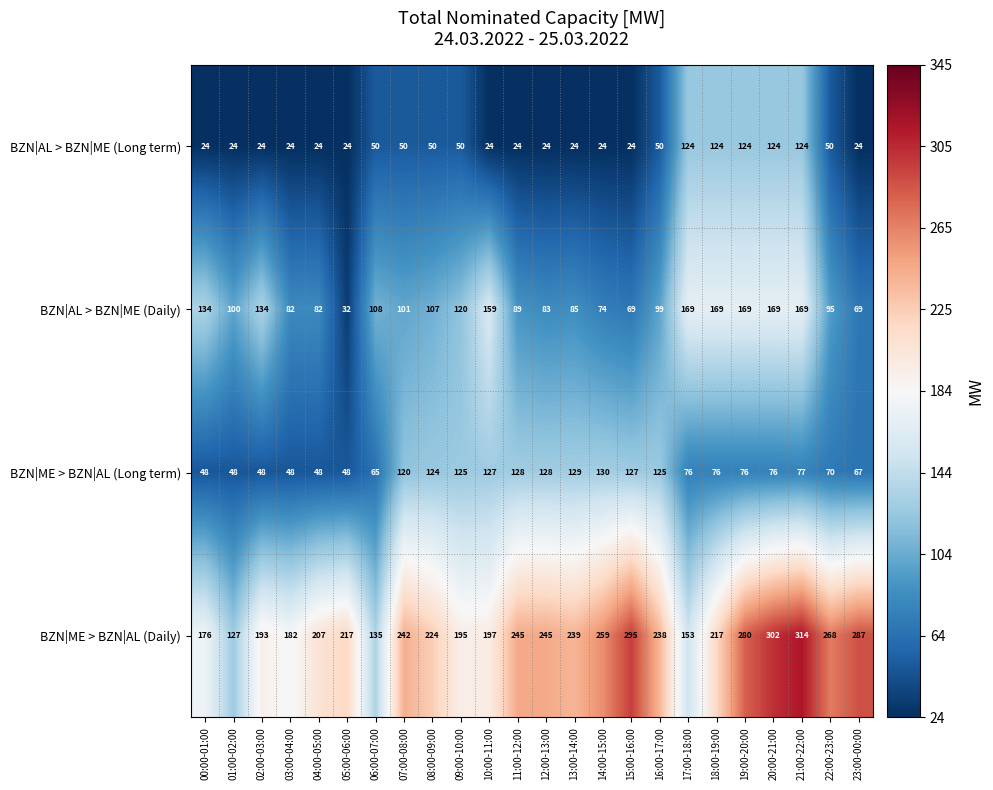

What is the difference between the maximum and minimum values in the BZN|AL > BZN|ME (Daily) series?

137